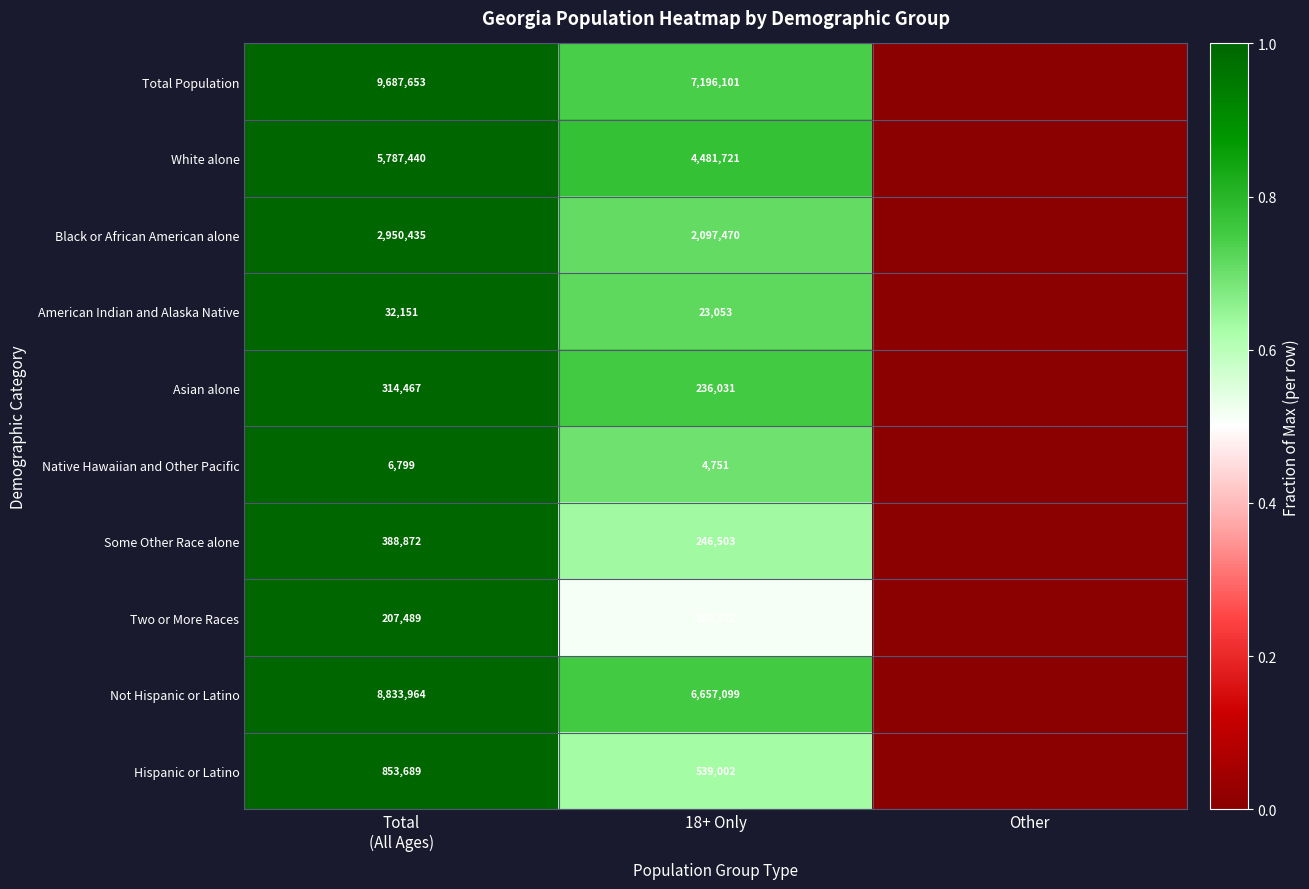

At 18+ Only, list the series in order from largest to smallest.

Total Population, Not Hispanic or Latino, White alone, Black or African American alone, Hispanic or Latino, Some Other Race alone, Asian alone, Two or More Races, American Indian and Alaska Native, Native Hawaiian and Other Pacific